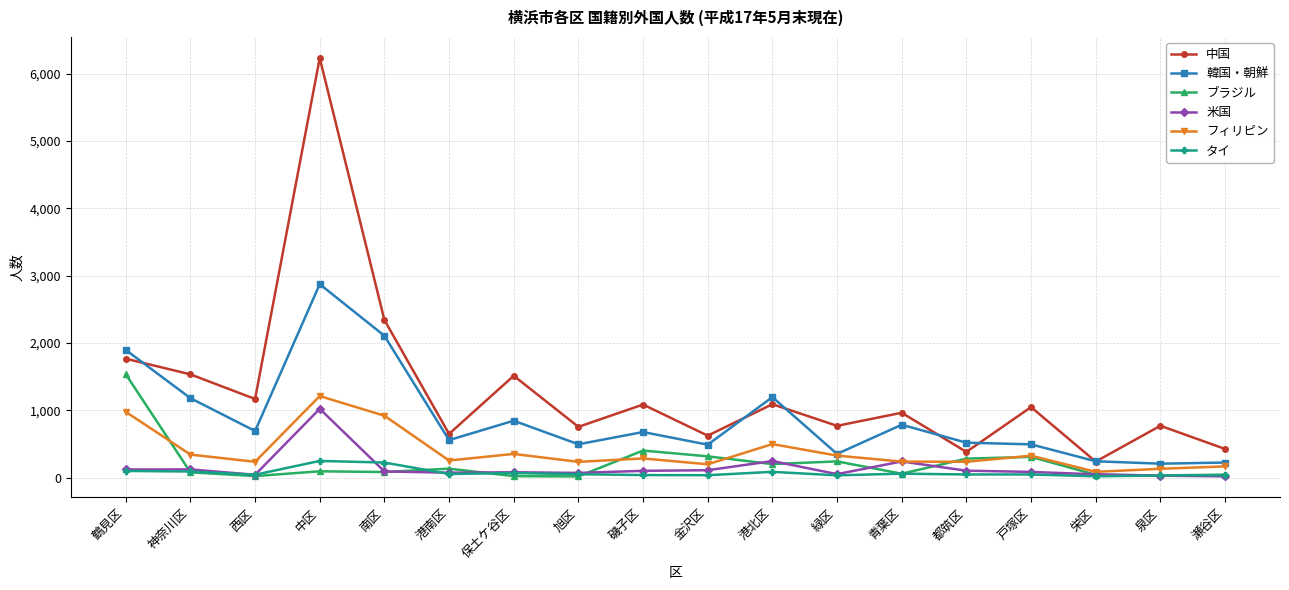

What is the label of the 18th point from the left?

瀬谷区